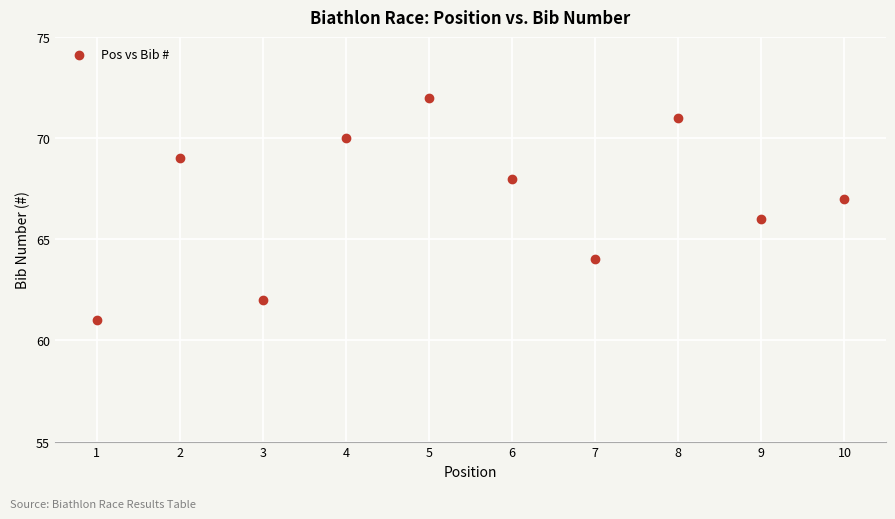

What is the range of X values (max minus min)?

9